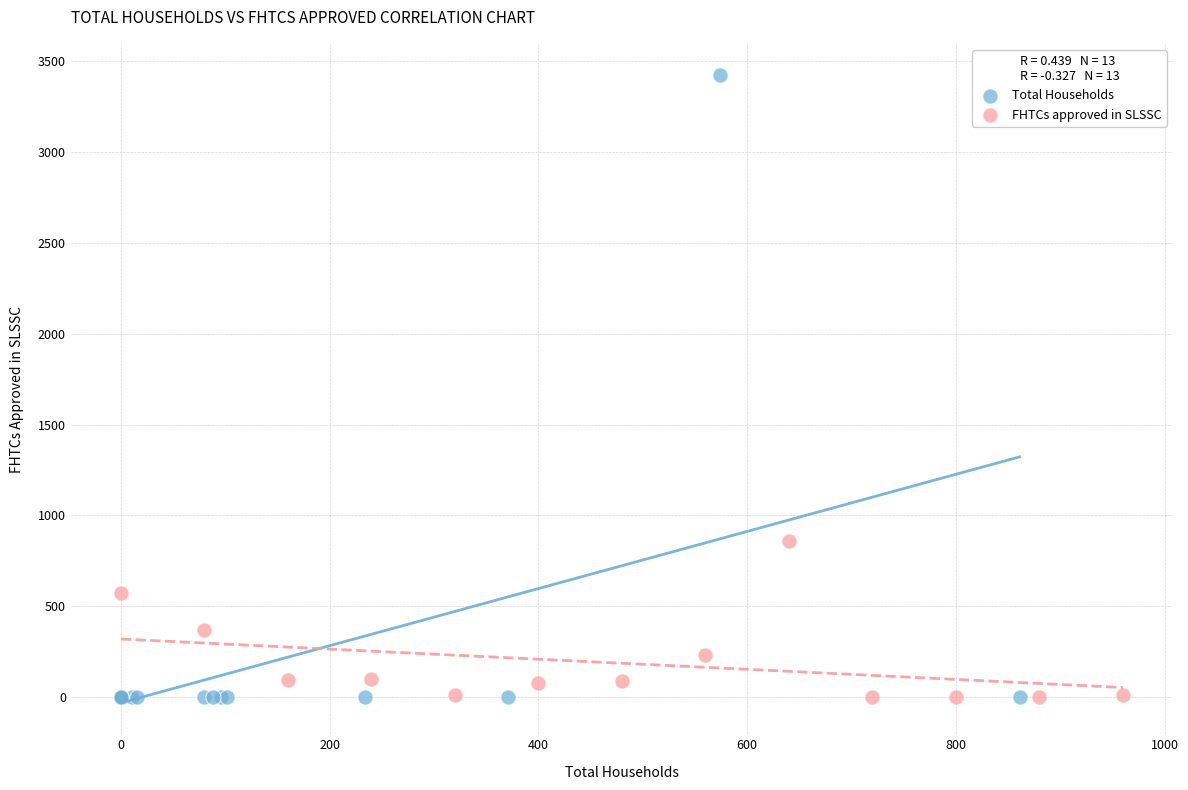

Which series reaches the maximum Y coordinate?

Total Households